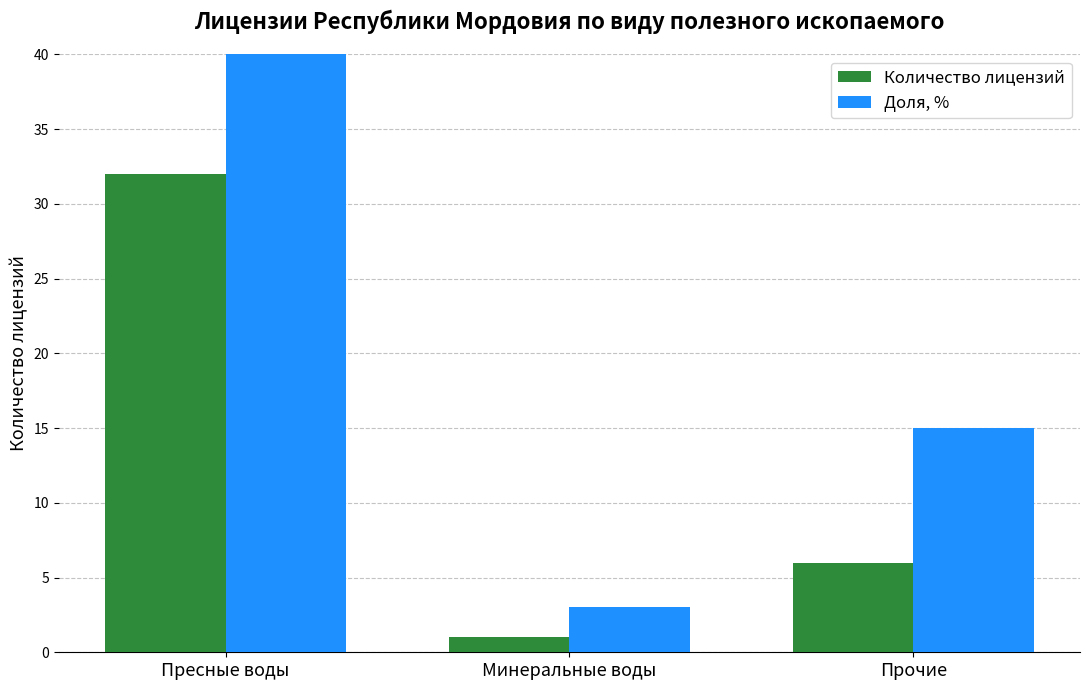

How many values in the Количество лицензий series exceed 6?

1